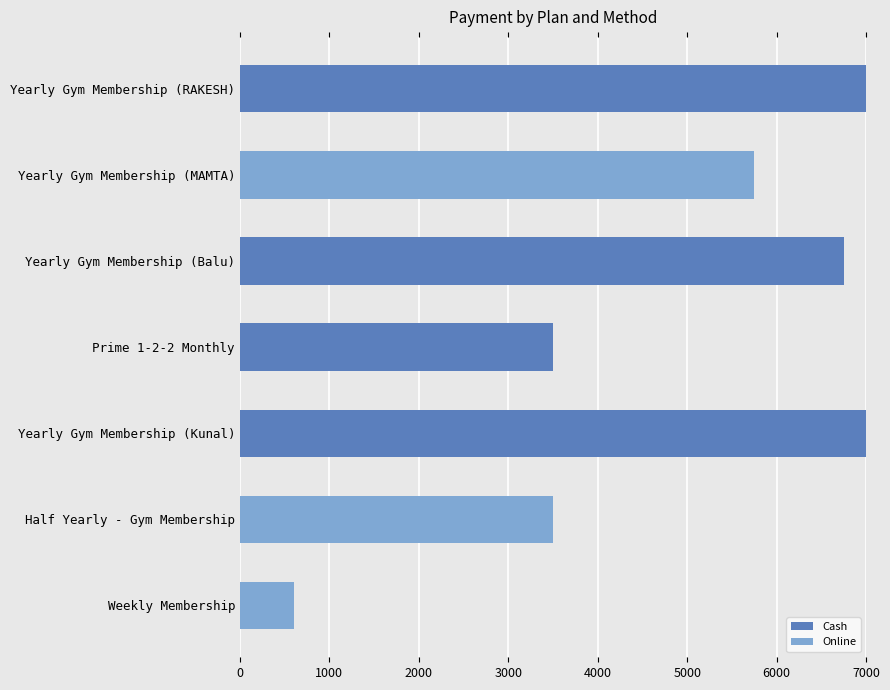

The value of Cash at Yearly Gym Membership (Kunal) is 4637. True or false?

False